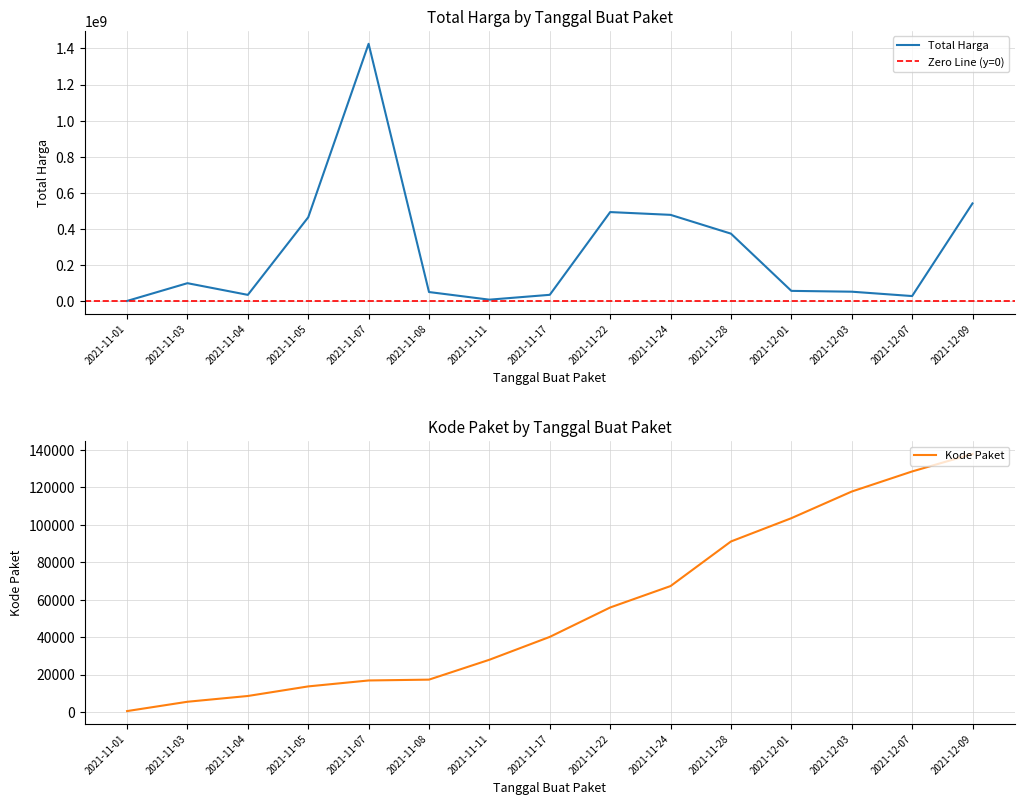

Which series has the widest spread of values?

total_harga